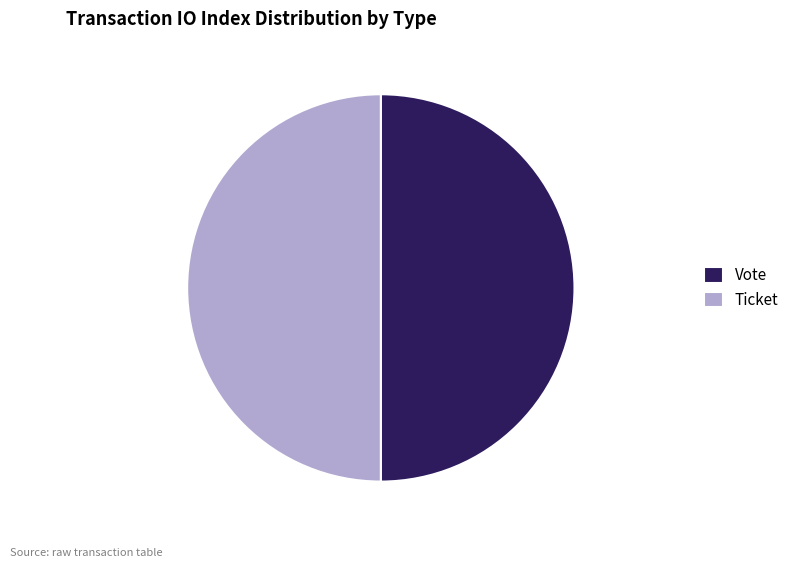

Do Ticket and Vote together represent more than half of the pie?

Yes